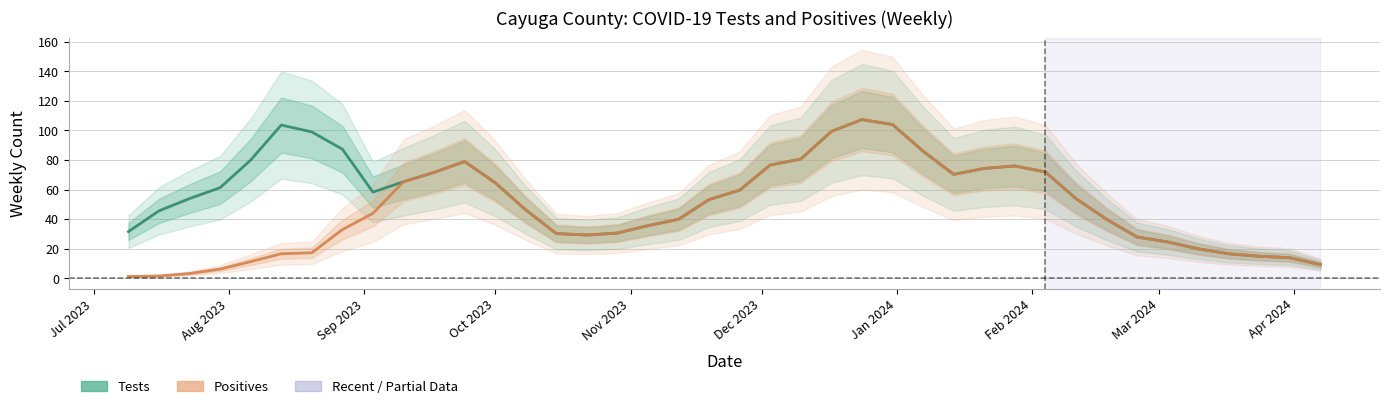

How many interior local peaks does the Positives series have?

3